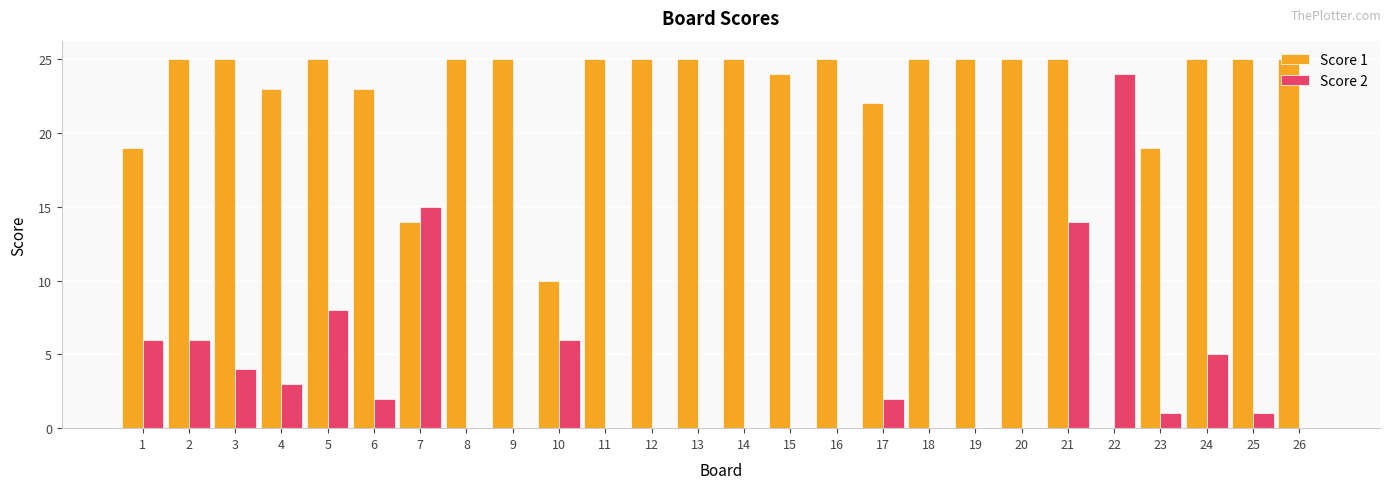

True or false: Score 1 has a value of 40 at 11.

False